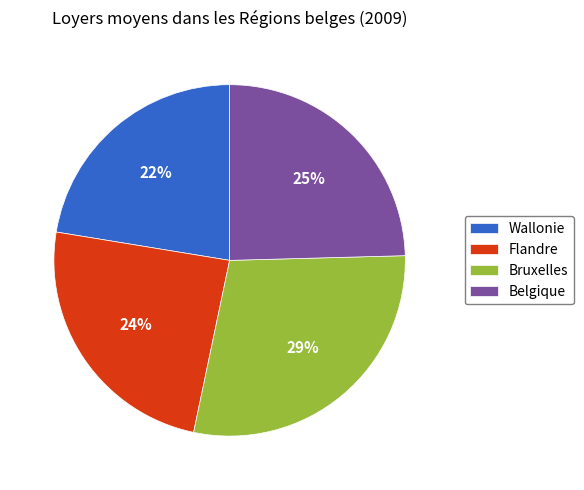

Is there a majority slice in this chart?

No